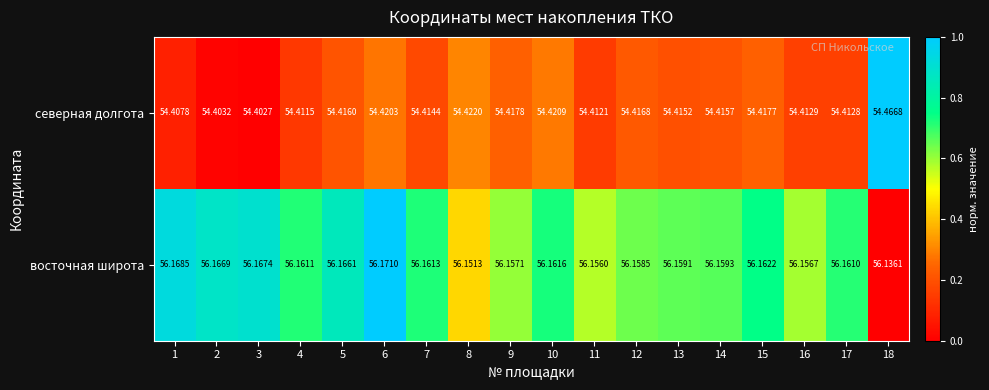

Rank the series at 18 from lowest to highest value.

северная долгота, восточная широта